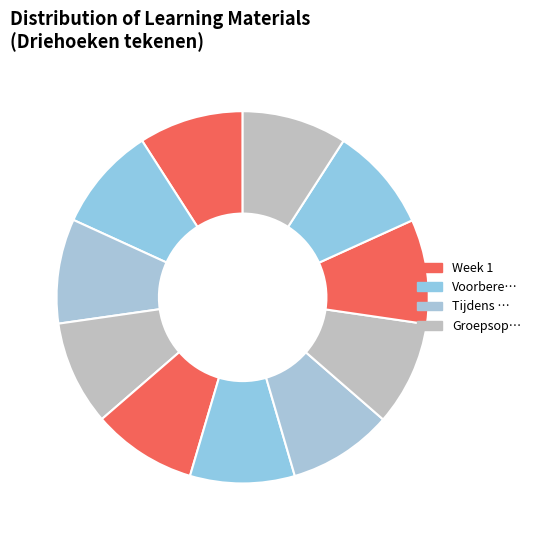

How many slices are in this pie chart?

11